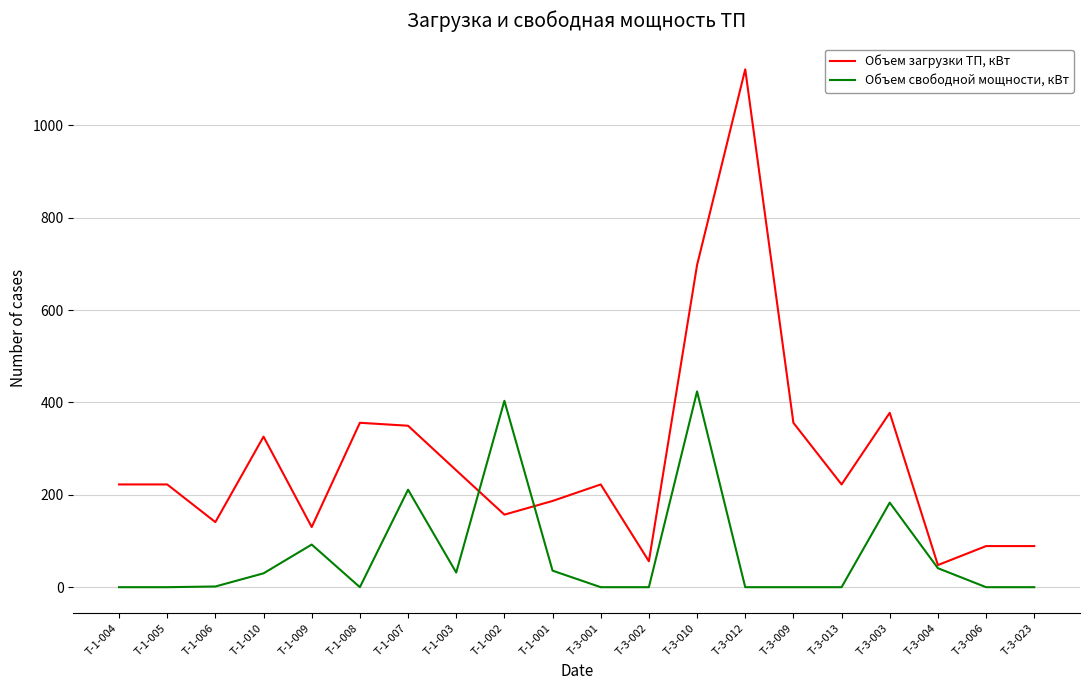

List the series in order of their peak value, lowest first.

Объем свободной мощности, кВт, Объем загрузки ТП, кВт